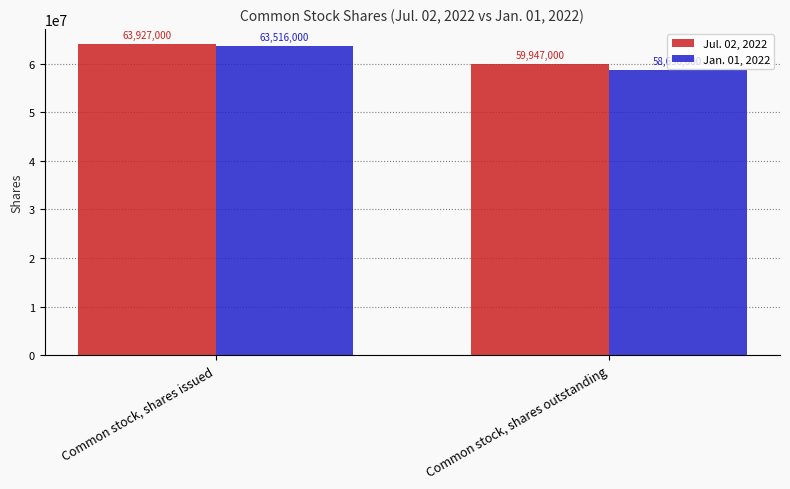

What is the value of the Jan. 01, 2022 bar at the 1st from the left?

63516000